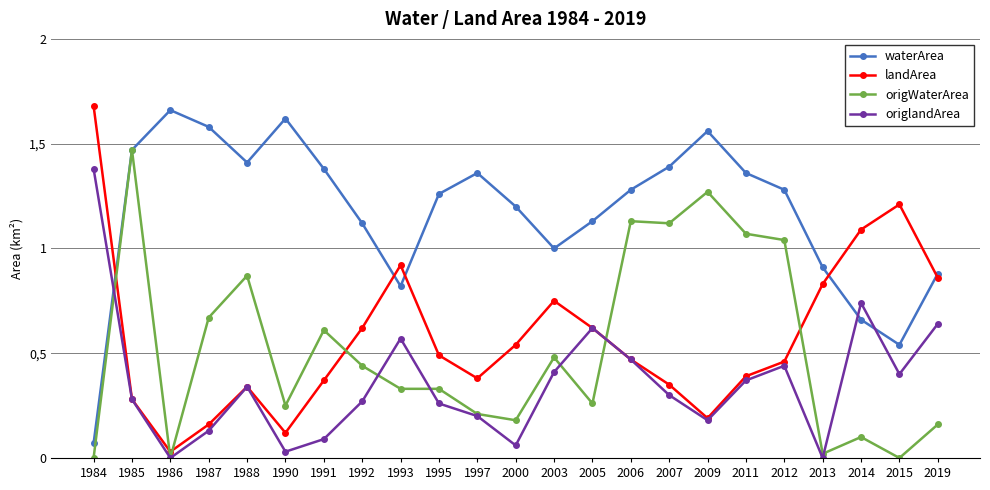

Reading right to left, list all the values displayed in this chart.

waterArea: 0.9	0.5	0.7	0.9	1.3	1.4	1.6	1.4	1.3	1.1	1.0	1.2	1.4	1.3	0.8	1.1	1.4	1.6	1.4	1.6	1.7	1.5	0.1
landArea: 0.9	1.2	1.1	0.8	0.5	0.4	0.2	0.3	0.5	0.6	0.8	0.5	0.4	0.5	0.9	0.6	0.4	0.1	0.3	0.2	0.0	0.3	1.7
origWaterArea: 0.2	0.0	0.1	0.0	1.0	1.1	1.3	1.1	1.1	0.3	0.5	0.2	0.2	0.3	0.3	0.4	0.6	0.2	0.9	0.7	0.0	1.5	0.0
origlandArea: 0.6	0.4	0.7	0.0	0.4	0.4	0.2	0.3	0.5	0.6	0.4	0.1	0.2	0.3	0.6	0.3	0.1	0.0	0.3	0.1	0.0	0.3	1.4